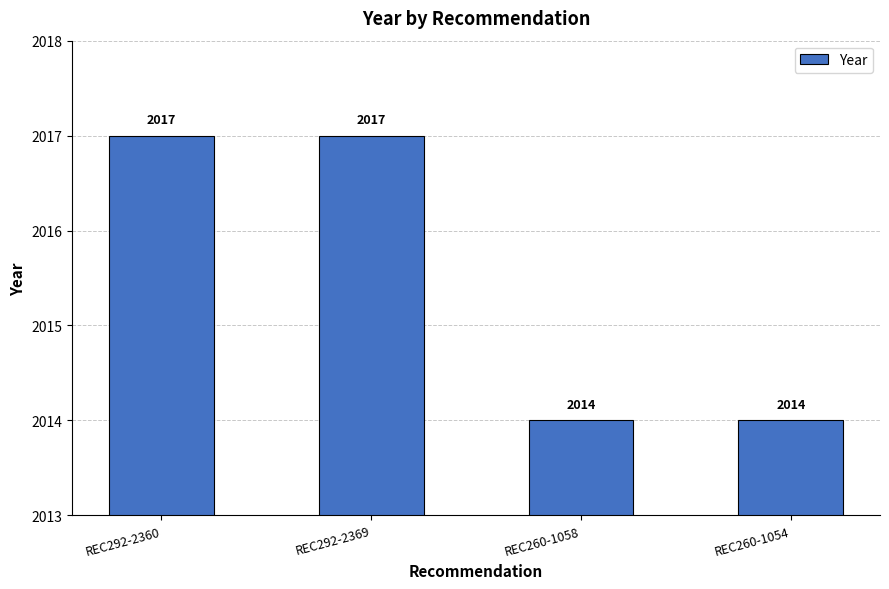

Does the chart contain stacked bars?

No